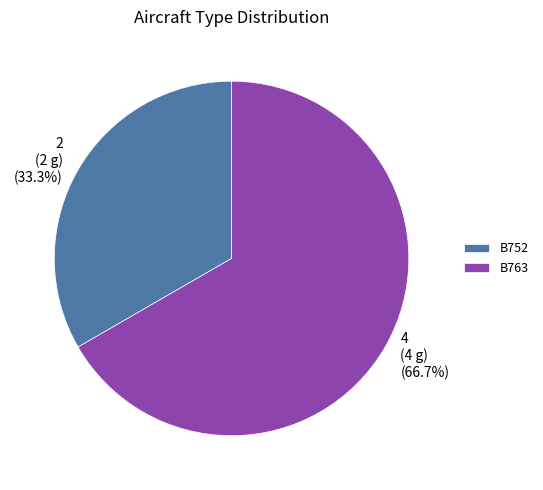

Combined, what portion of the pie is B763 and B752?

100.0%